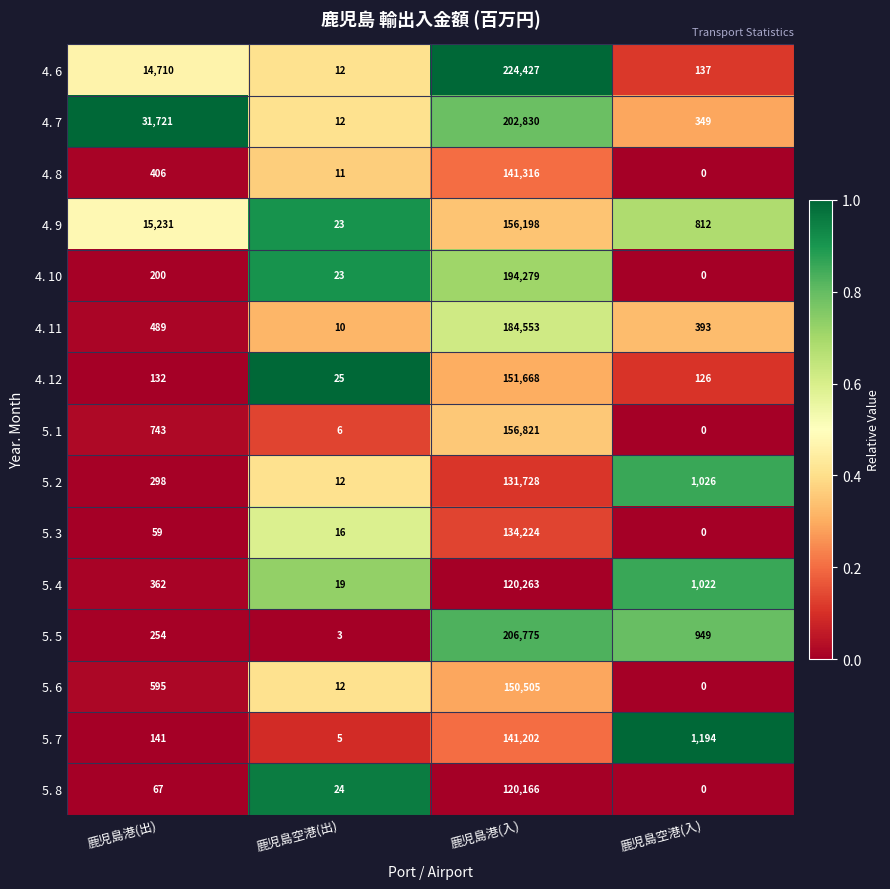

Which category has the lowest value in the 5. 3 series?

鹿児島空港(入)